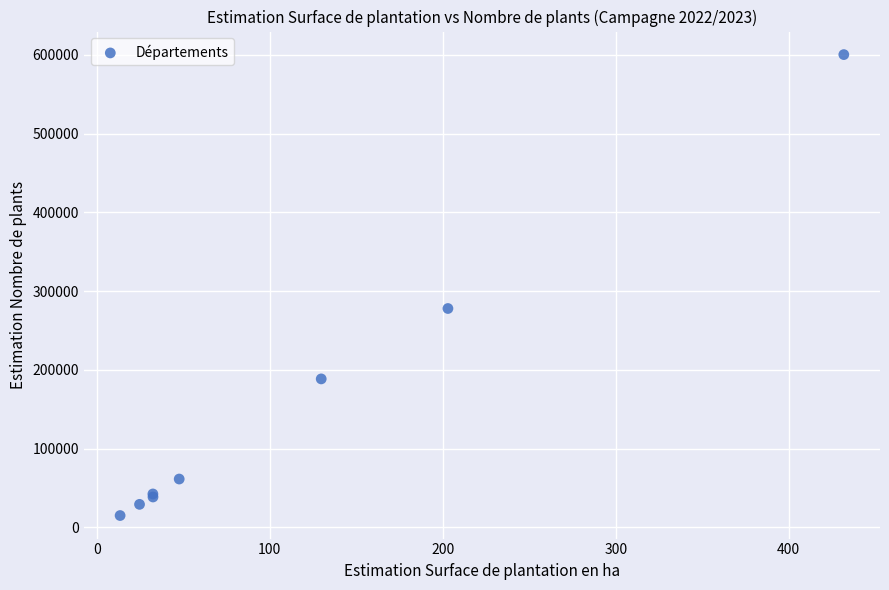

What Y value in the scatter plot is closest to 307653?

277901